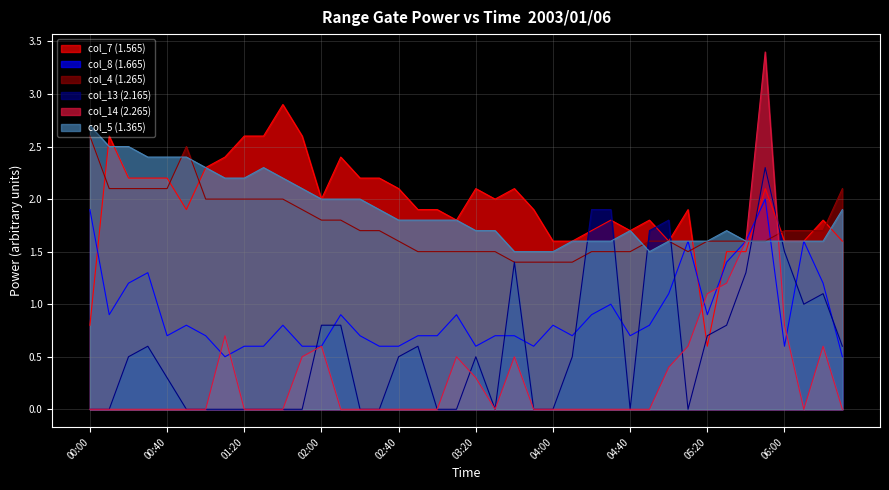

True or false: col_8 (1.665) and col_7 (1.565) cross at least once.

True